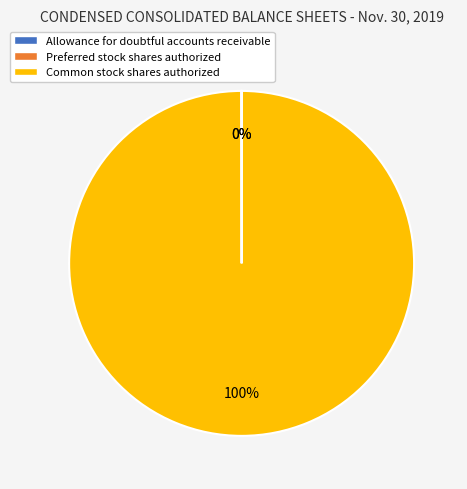

Is it true that Common stock shares authorized is 89% of the pie?

False